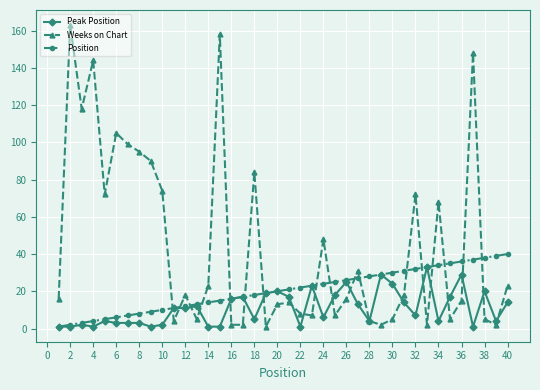

What is the maximum value for Weeks on Chart?

163